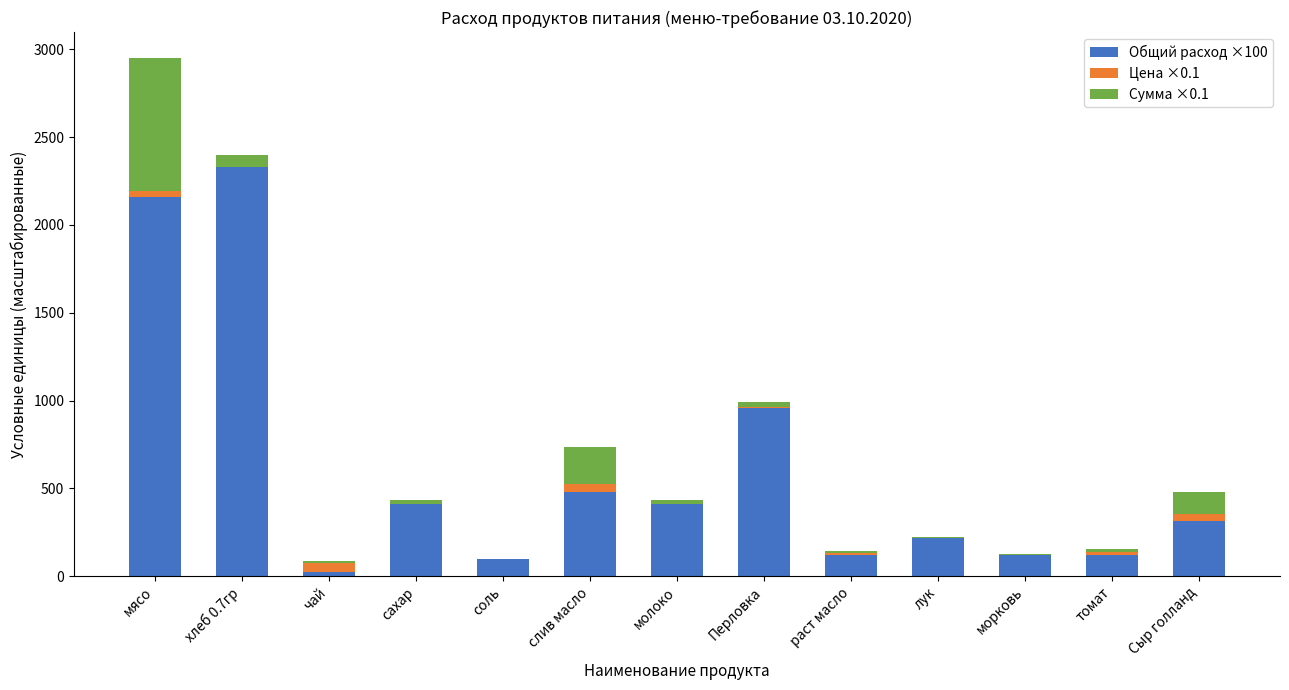

The value of Общий расход ×100 at хлеб 0.7гр is 3693.4. True or false?

False